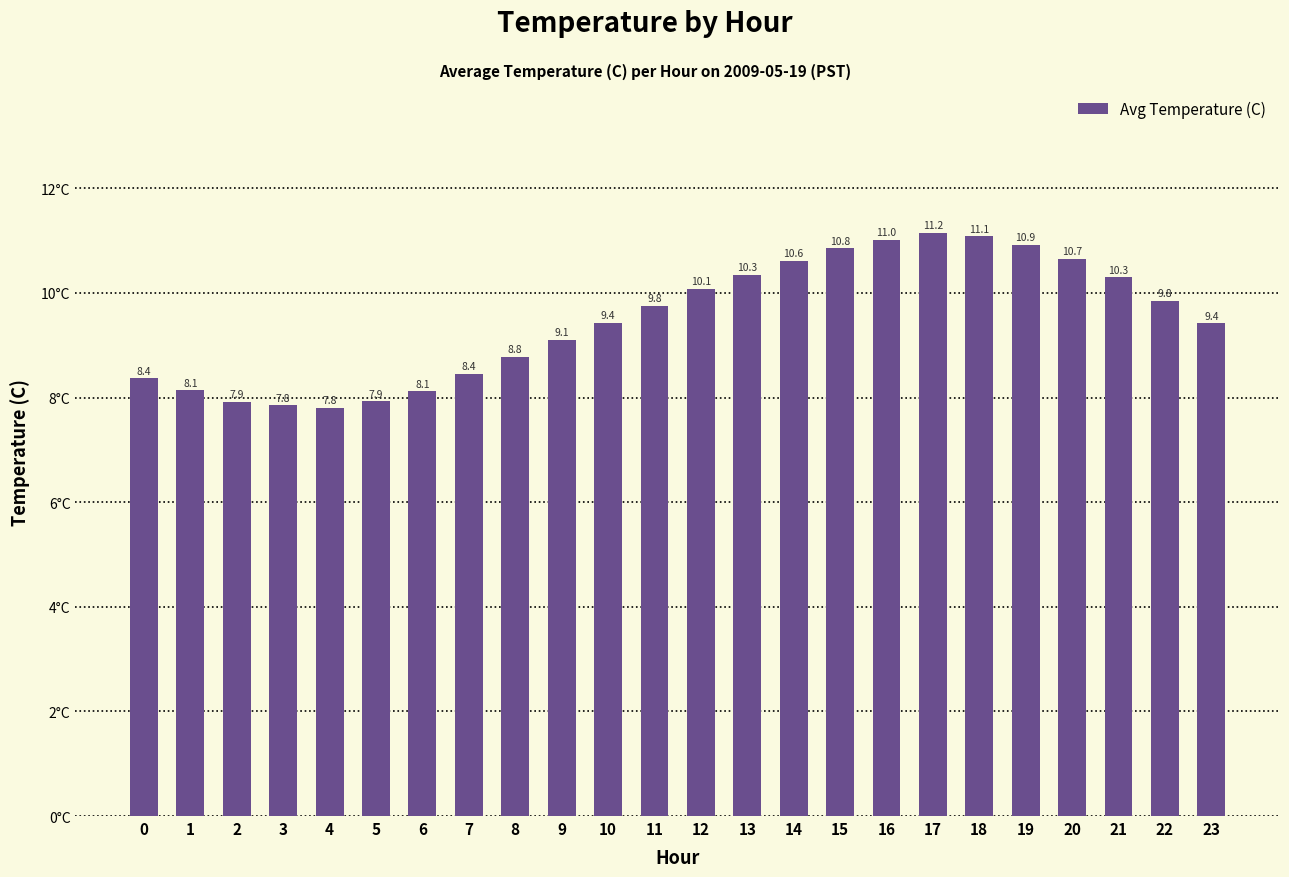

Between 4 and 20, which is larger?

20